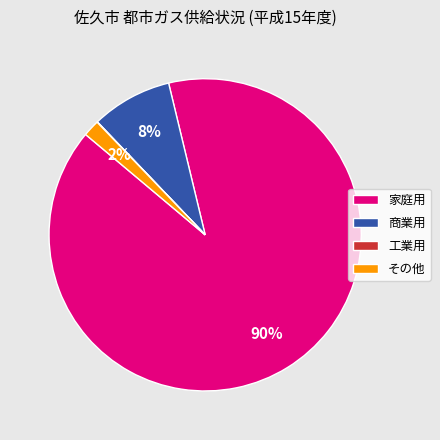

Combined, do 商業用 and その他 account for over 50%?

No